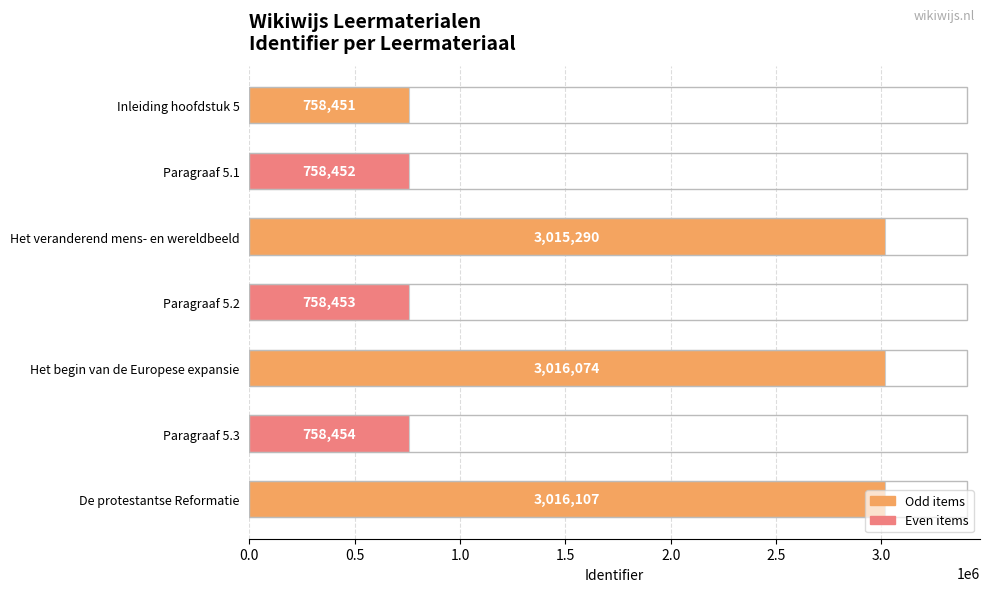

What is the label of the 3rd bar from the bottom?

Het begin van de Europese expansie